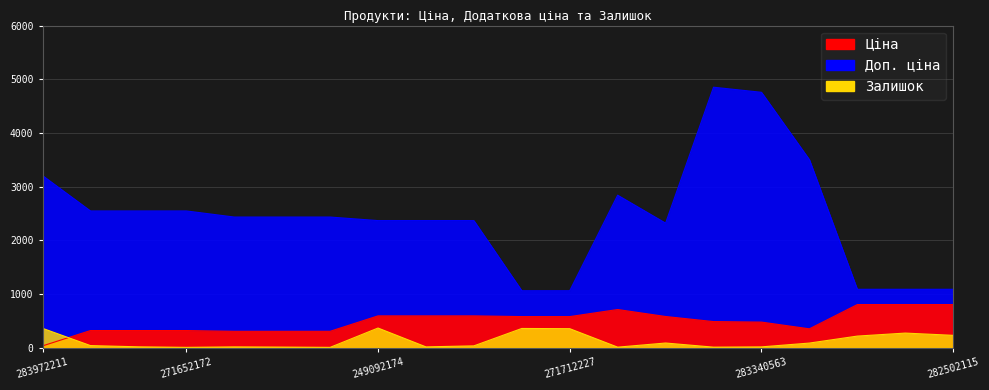

What is the label of the 10th point from the right?

271712228